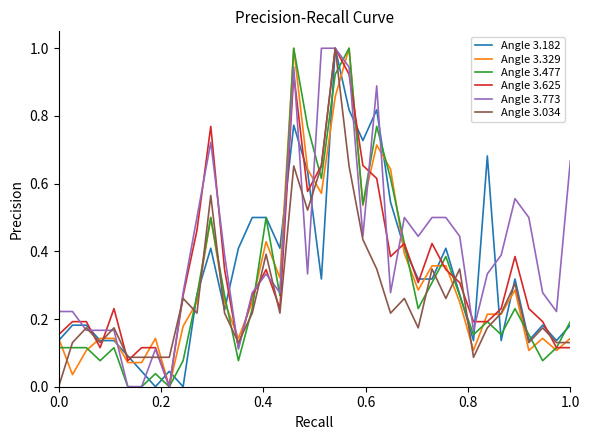

What is the maximum value shown in the chart?

1.0